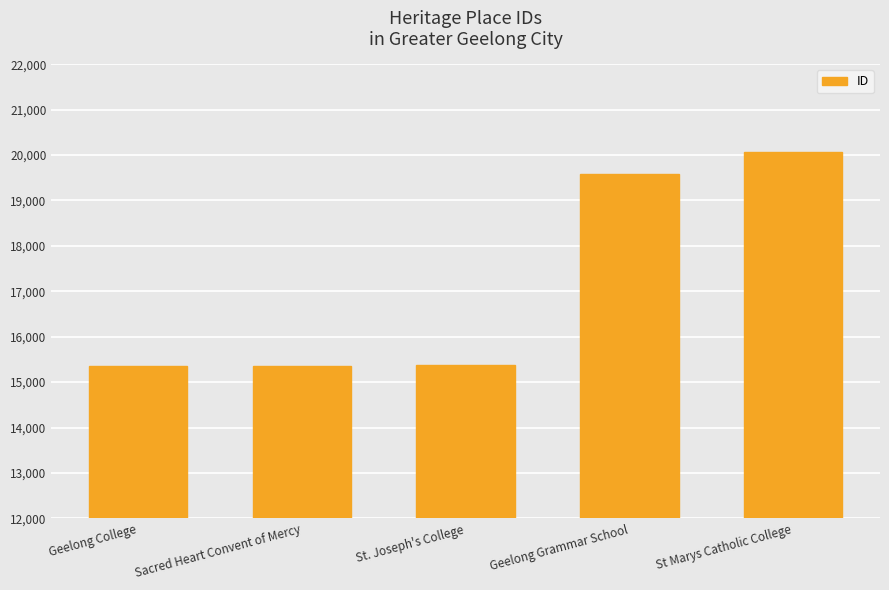

Between St Marys Catholic College and Geelong College, which is larger?

St Marys Catholic College